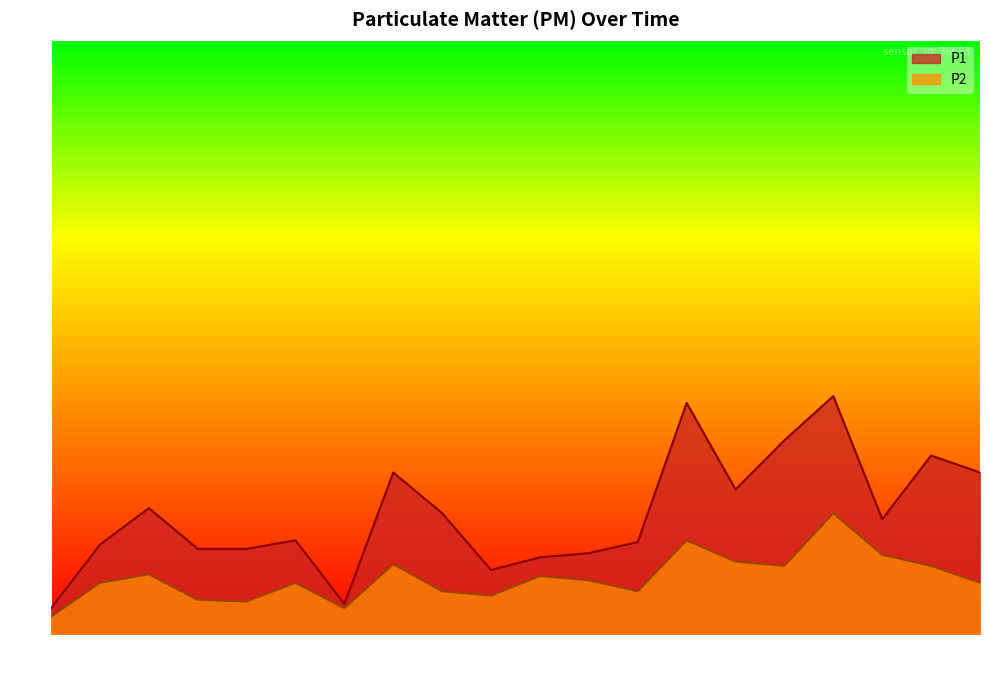

What is the sum of the P2 values at 00:00 and 00:26?

0.9